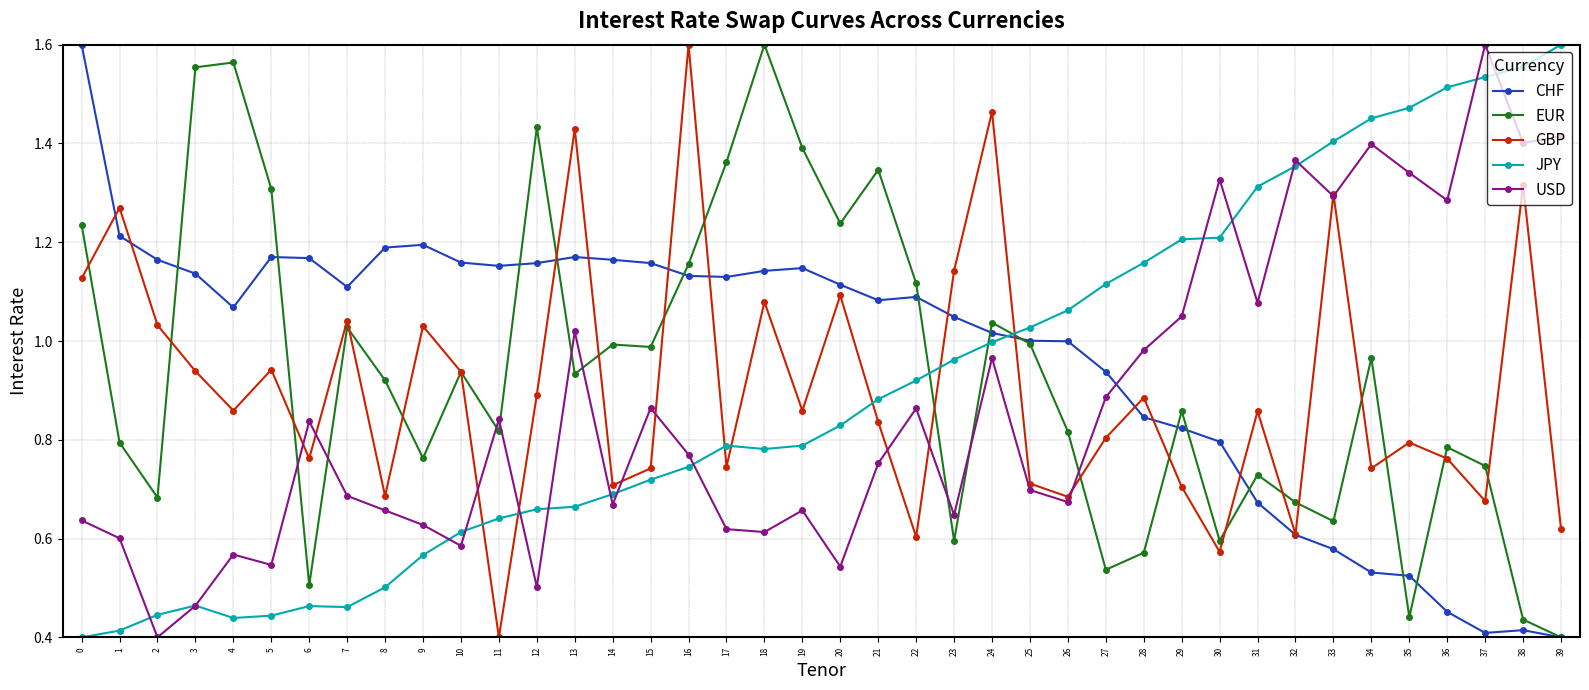

The JPY series shows 0.2 at 21. True or false?

False